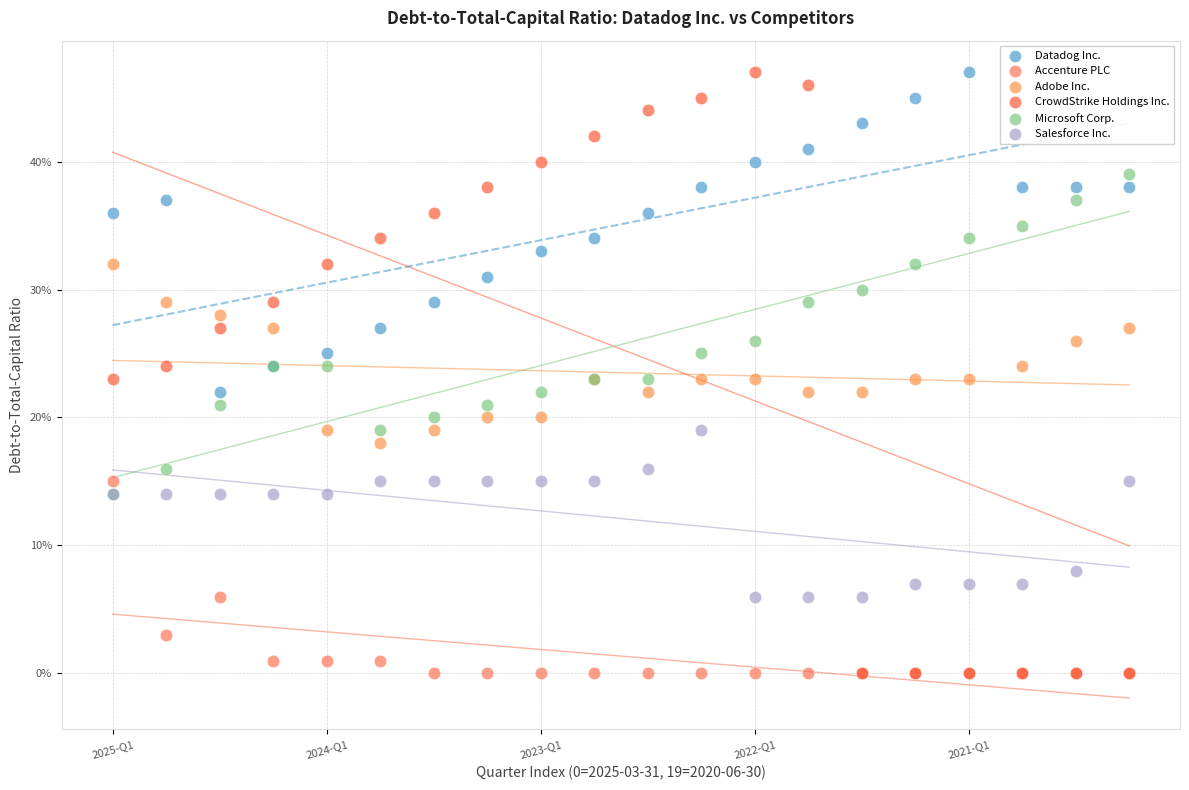

What are all the series names shown in the legend?

Datadog Inc., Accenture PLC, Adobe Inc., CrowdStrike Holdings Inc., Microsoft Corp., Salesforce Inc.